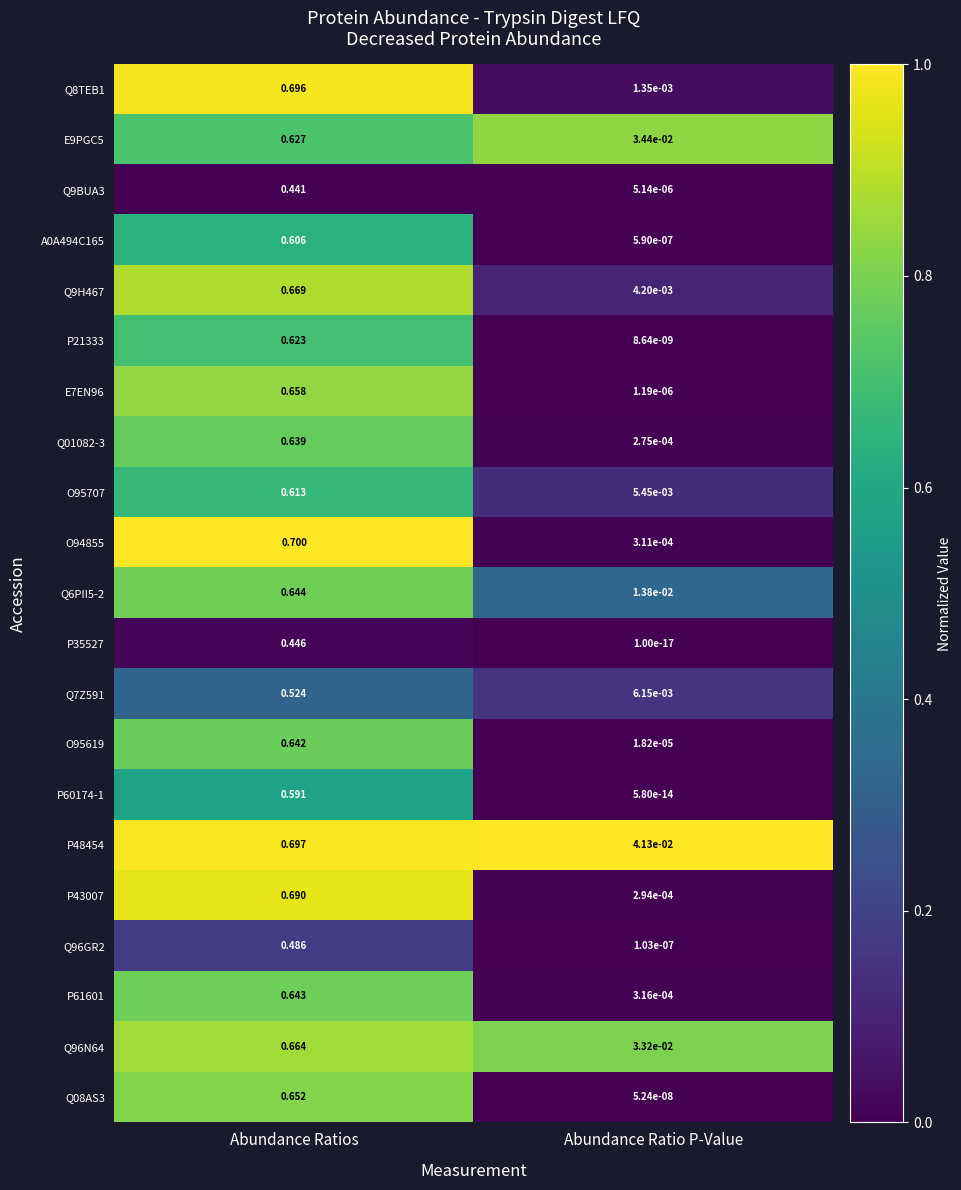

At which label is P43007 closest to 0?

Abundance Ratio P-Value